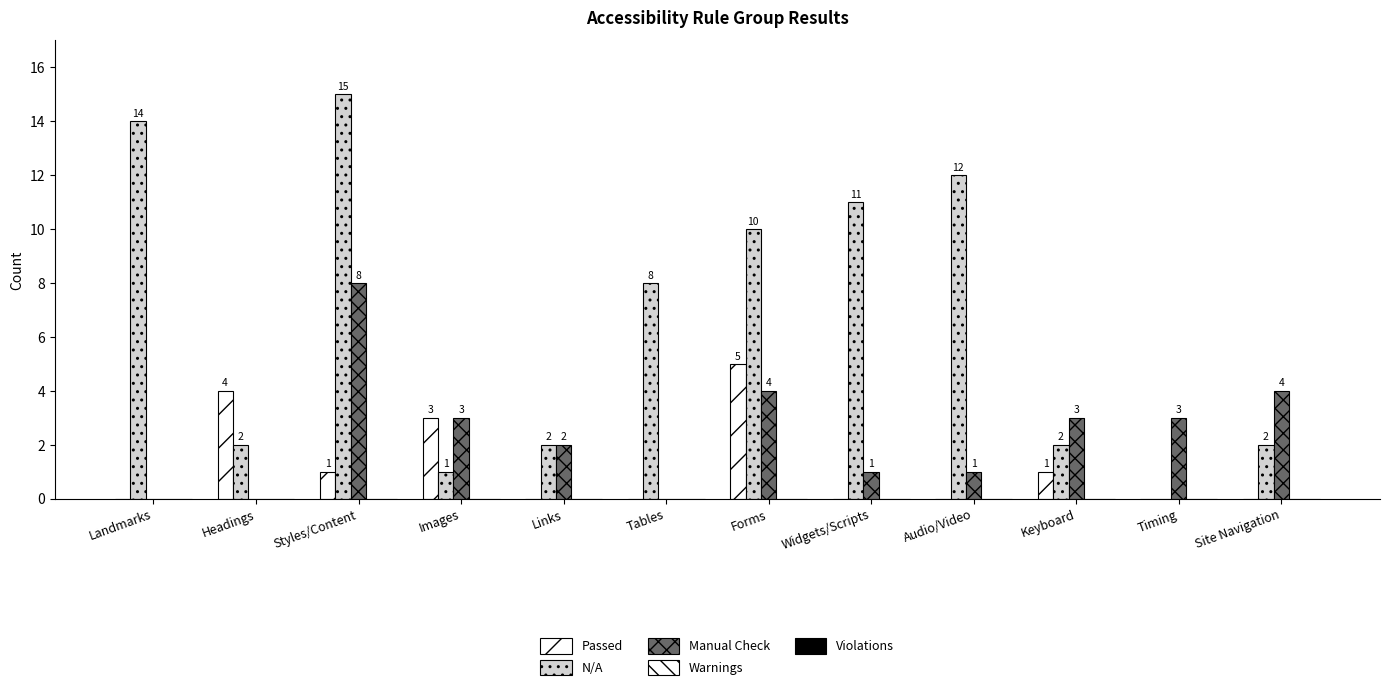

How many data points does each series have?

12